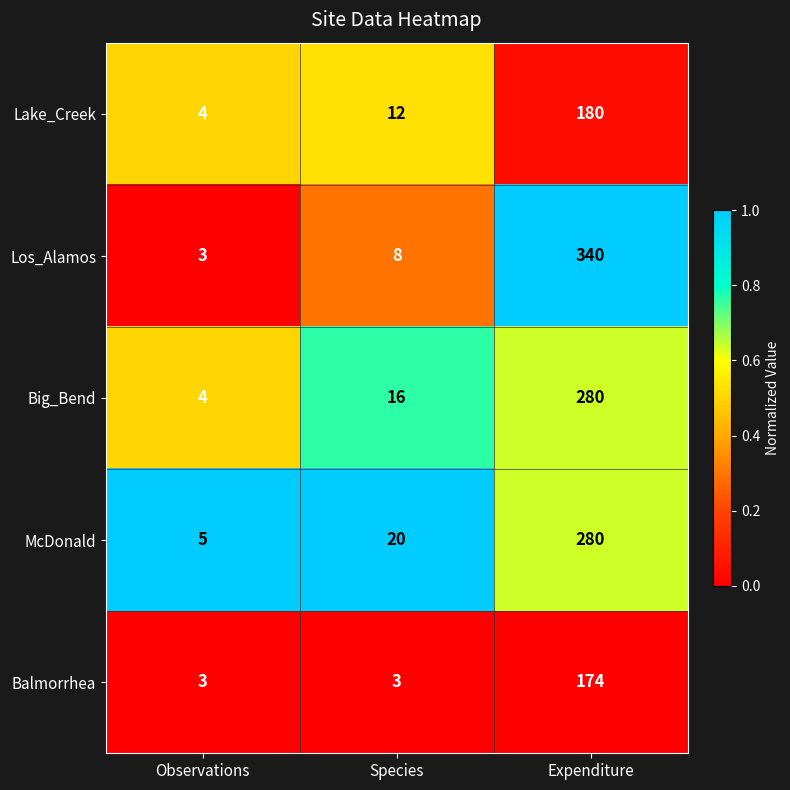

Reading left to right, what are all the values shown in this chart?

Lake_Creek: Observations=4	Species=12	Expenditure=180
Los_Alamos: Observations=3	Species=8	Expenditure=340
Big_Bend: Observations=4	Species=16	Expenditure=280
McDonald: Observations=5	Species=20	Expenditure=280
Balmorrhea: Observations=3	Species=3	Expenditure=174